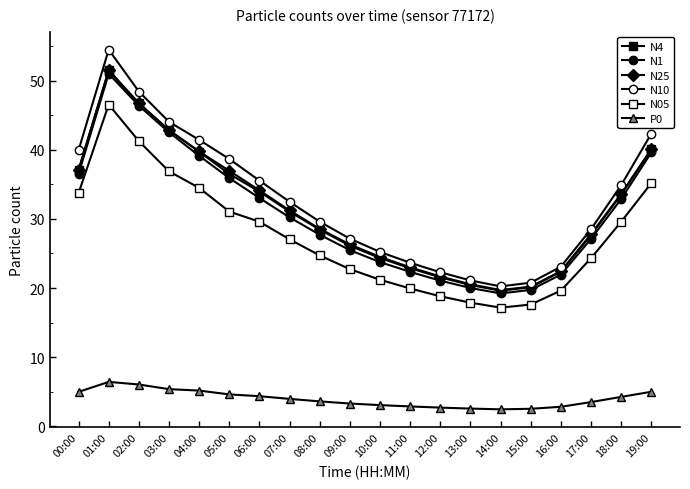

In N1, how many points are lower than both neighbors (excluding endpoints)?

1